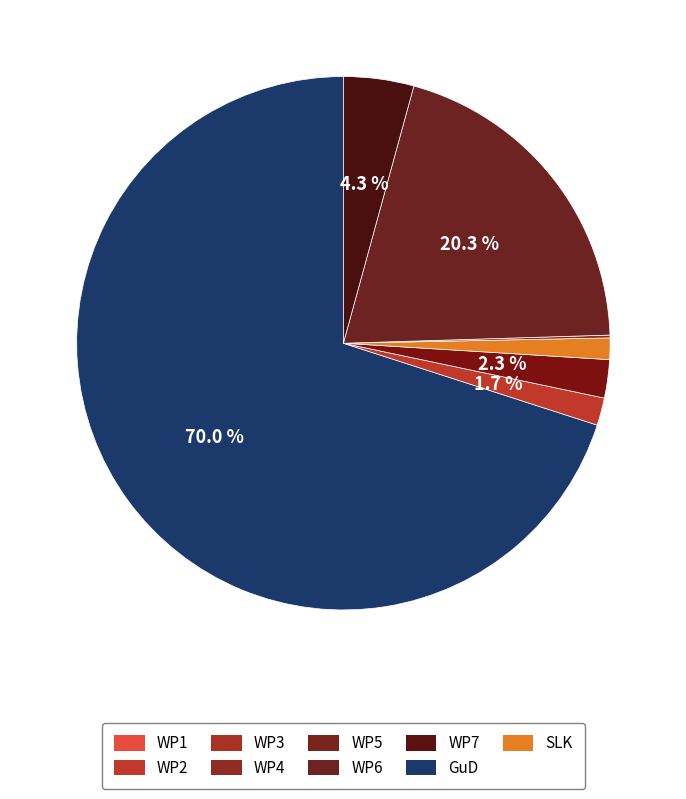

How many slices are in this pie chart?

7